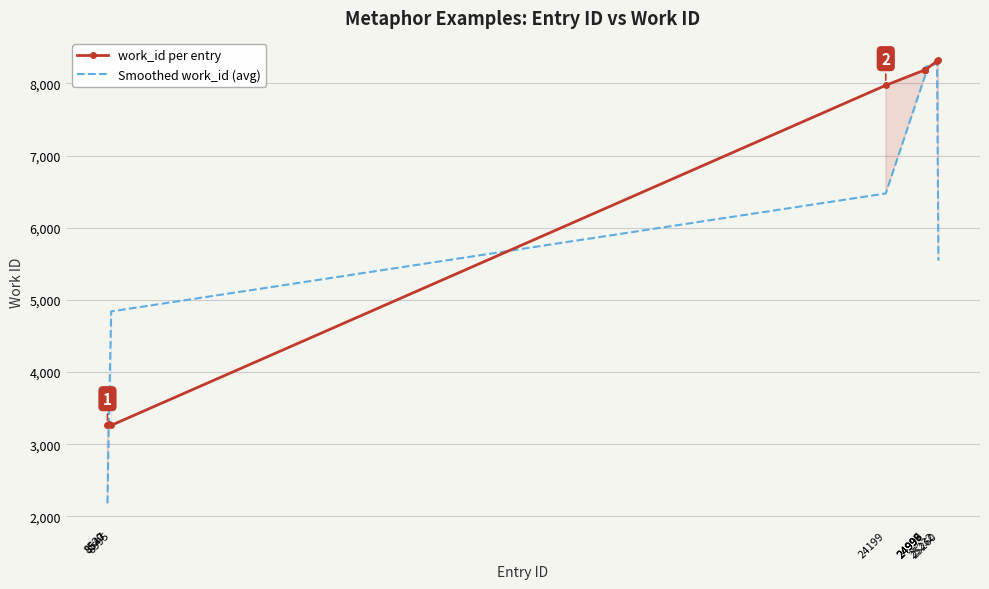

At how many categories does at least one series exceed 3088?

10